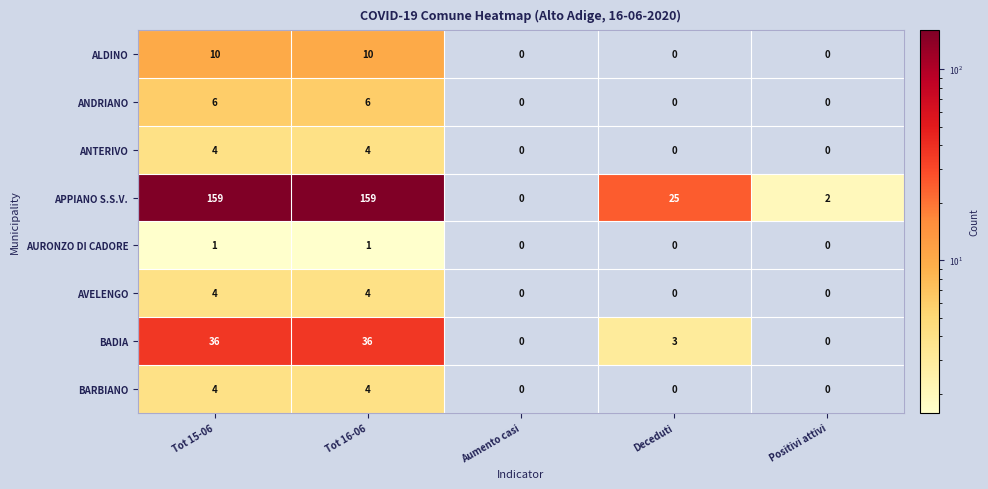

Is the value of AURONZO DI CADORE at Tot 15-06 greater than the value of ANTERIVO at Deceduti?

Yes